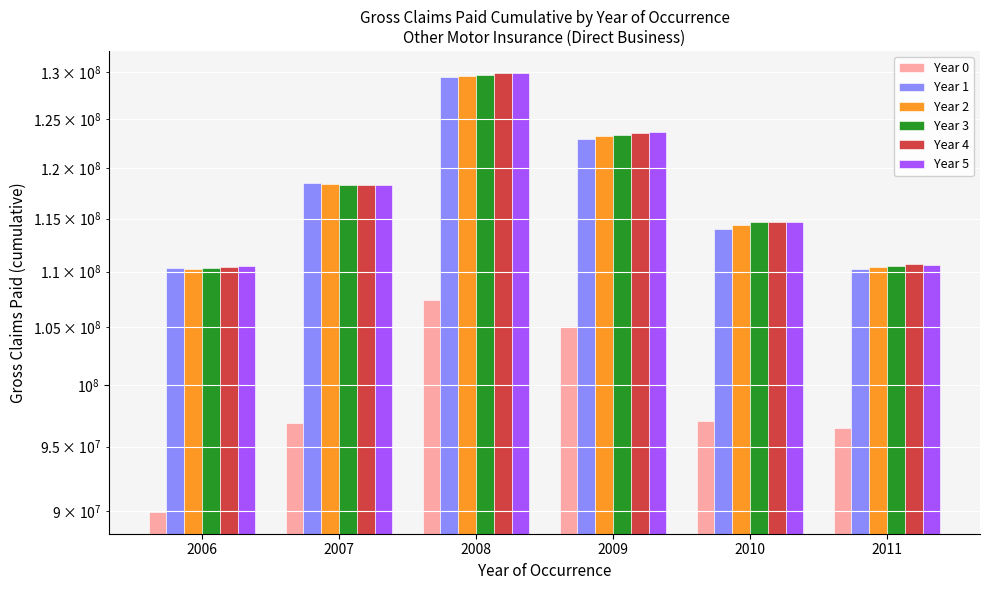

At which category is the sum across all series the highest?

2008